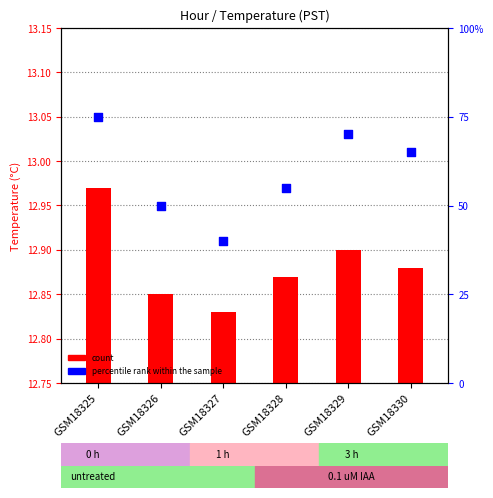

At which category is the sum across all series the highest?

GSM18325